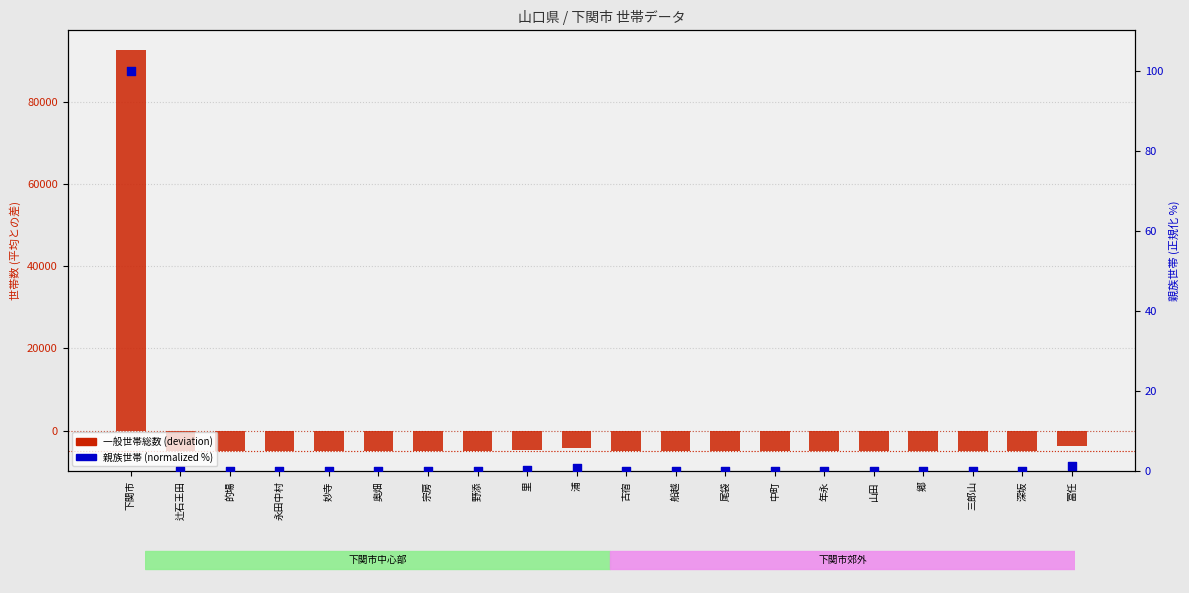

Which series reaches the minimum Y coordinate?

一般世帯総数 (deviation from mean)